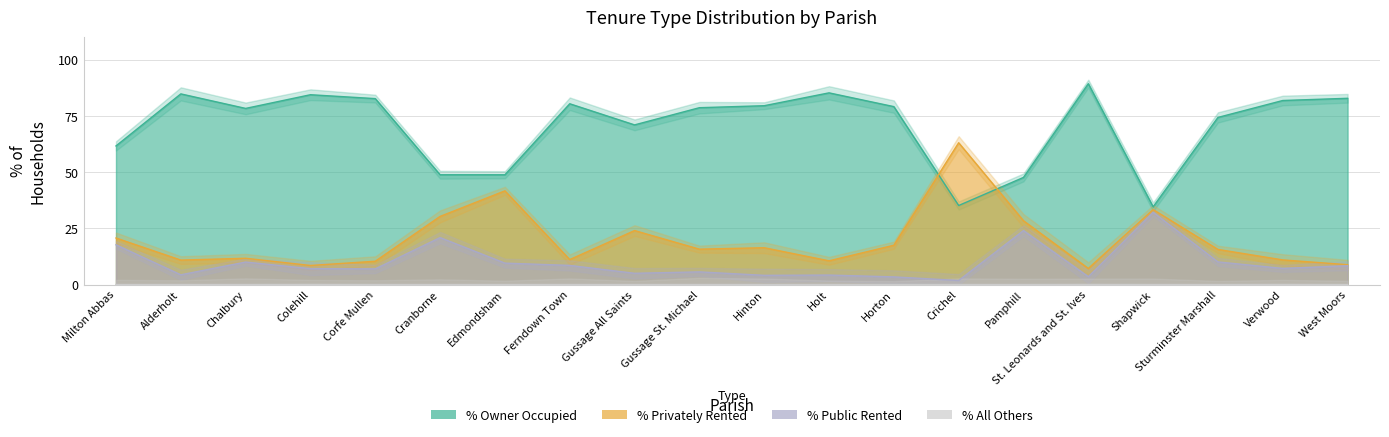

What is the difference between the maximum and second lowest values in the % of households privately rented series?

54.6